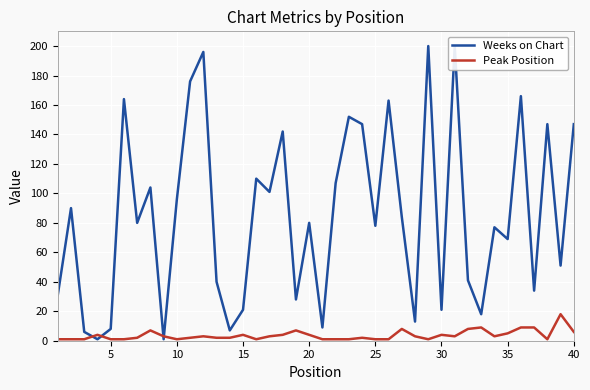

List the series in order of their peak value, highest first.

Weeks on Chart, Peak Position